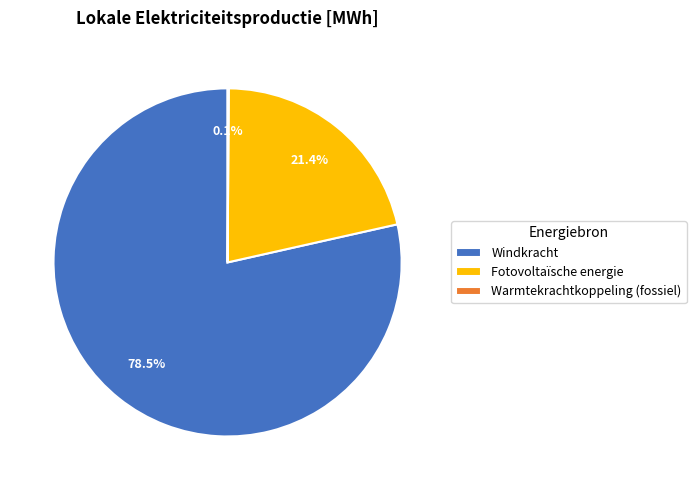

Which has a higher value, Fotovoltaïsche energie or Windkracht?

Windkracht